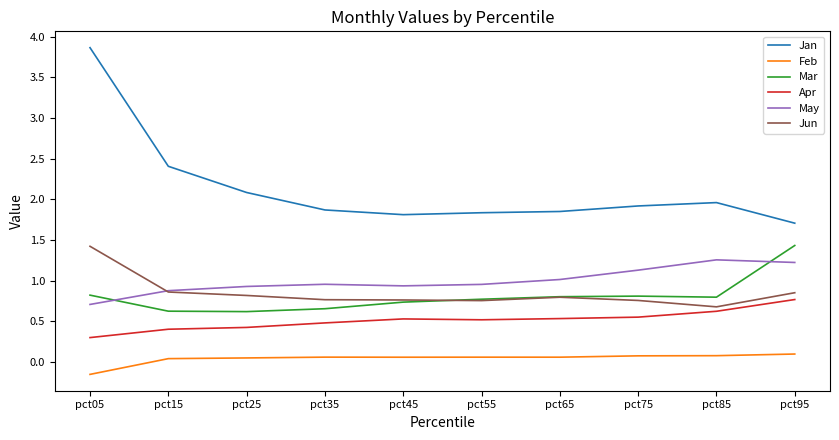

How many Jun values are between 0 and 1?

9